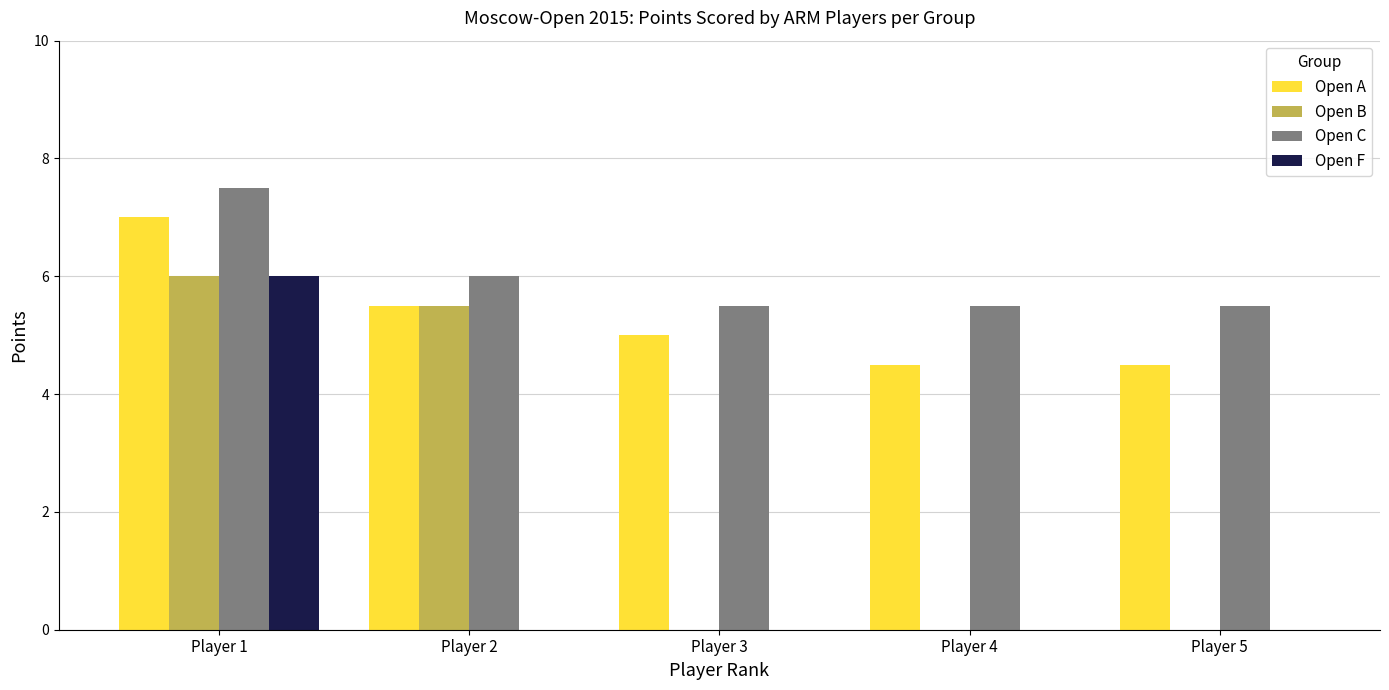

What is the maximum value for Open F?

6.0